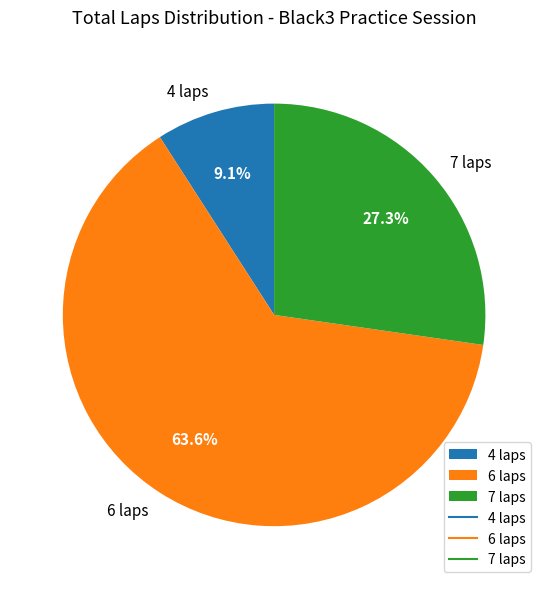

Which has a higher value, 7 laps or 6 laps?

6 laps